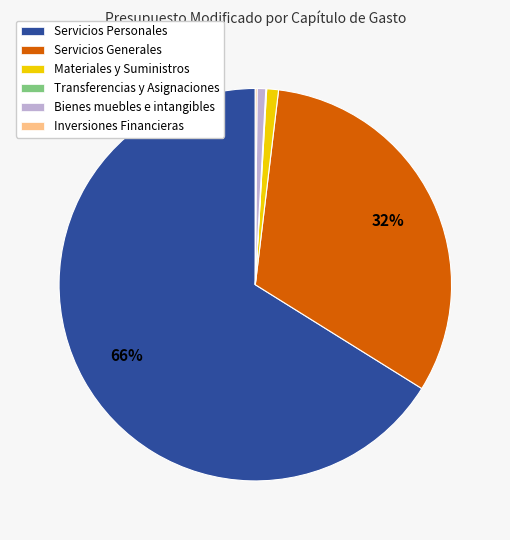

To the nearest percent, what is the average slice percentage?

17%